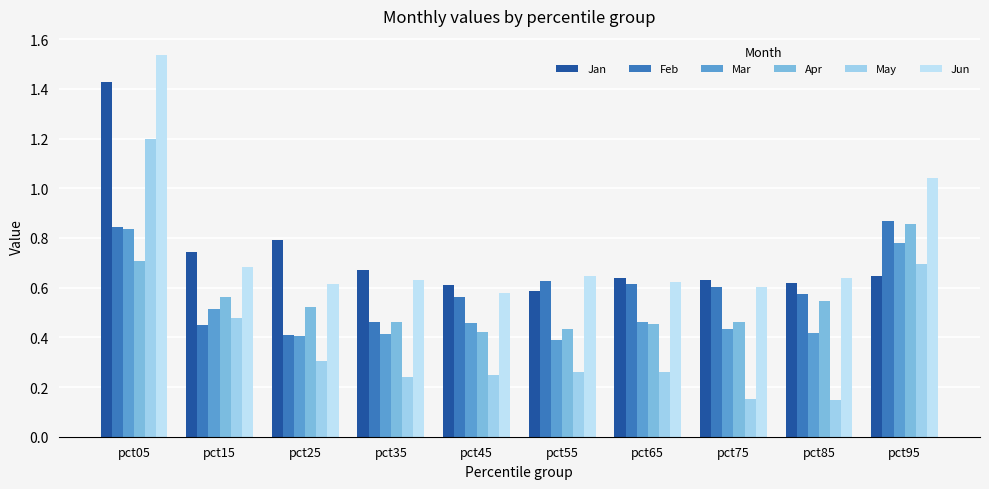

Which category has the highest value in the Feb series?

pct95